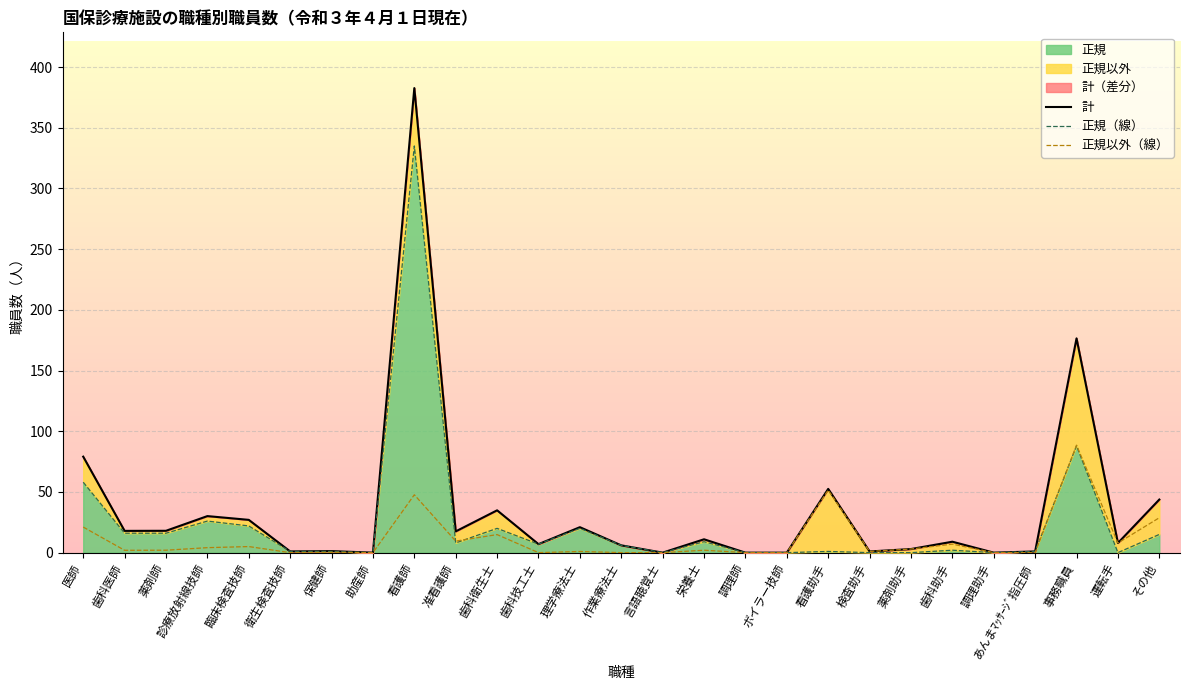

Reading left to right, transcribe all the data shown in this chart.

計: 79.1	17.9	18.0	30.1	27.0	1.0	1.3	0.0	382.7	17.5	34.9	7.0	21.0	6.0	0.0	11.0	0.0	0.0	52.5	1.0	3.0	9.0	0.0	1.0	176.5	7.9	43.7
正規（線）: 58.0	16.0	16.0	26.0	22.0	1.0	1.0	0.0	335.0	8.0	20.0	7.0	20.0	6.0	0.0	9.0	0.0	0.0	1.0	0.0	0.0	2.0	0.0	1.0	88.0	0.0	15.0
正規以外（線）: 21.1	1.9	2.0	4.1	5.0	0.0	0.3	0.0	47.7	9.5	14.9	0.0	1.0	0.0	0.0	2.0	0.0	0.0	51.5	1.0	3.0	7.0	0.0	0.0	88.5	7.9	28.7